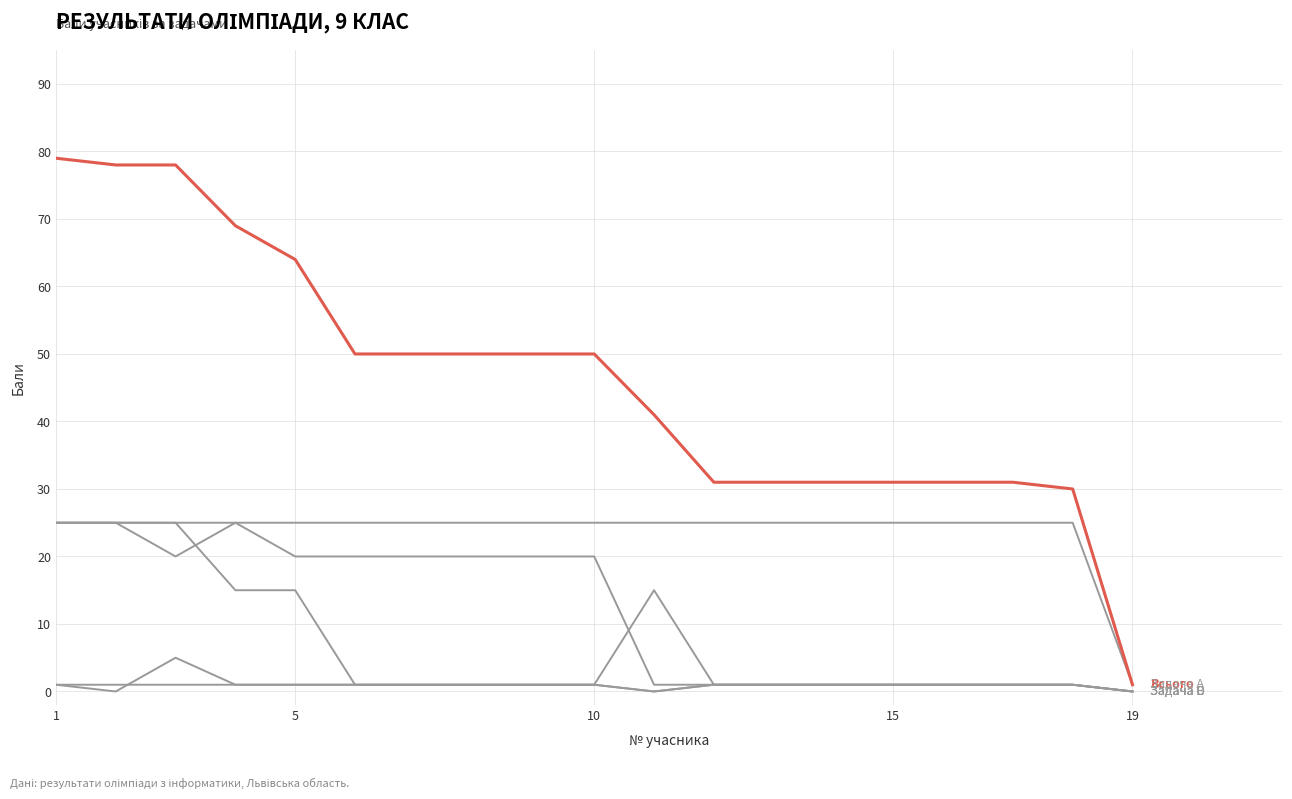

How many lines are shown in the chart?

6